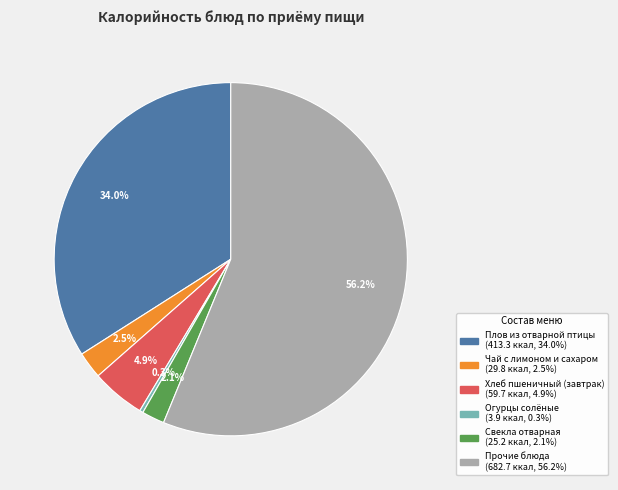

Count the number of slices in the pie.

6